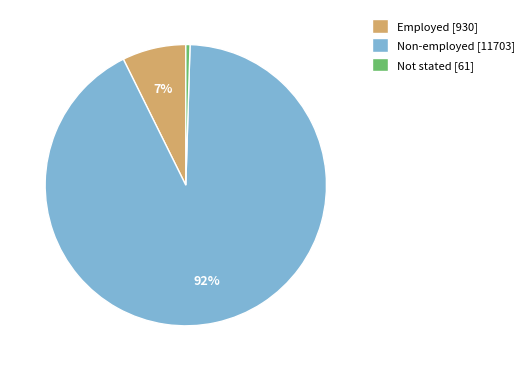

What is the largest slice in the pie chart?

Non-employed [11703]